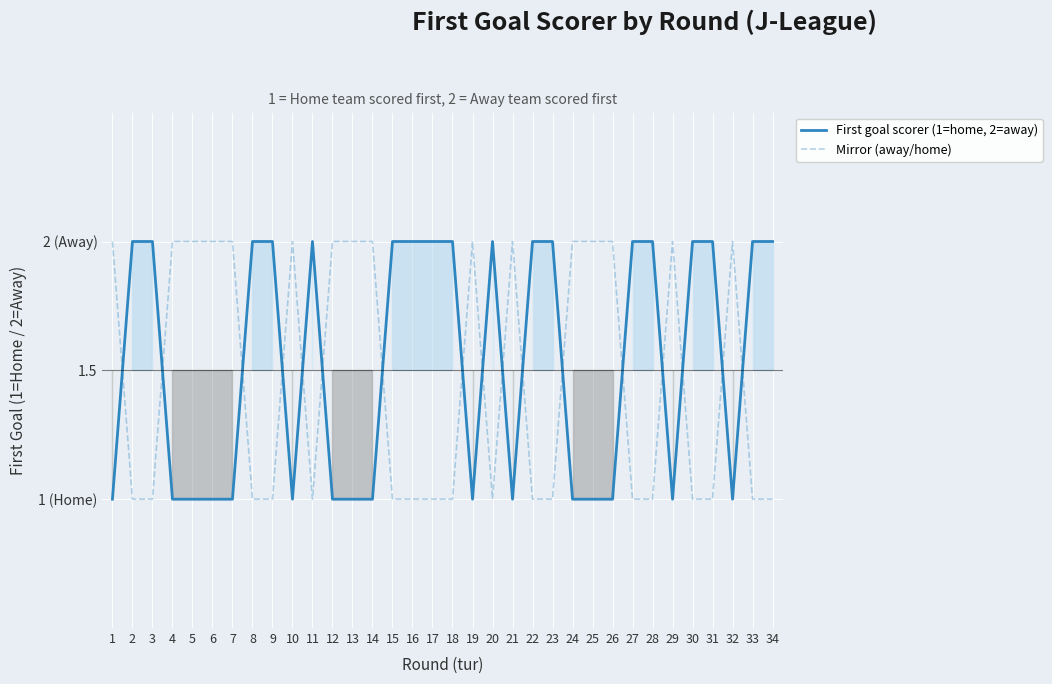

Which series has the largest total across all categories?

First goal scorer (1=home, 2=away)